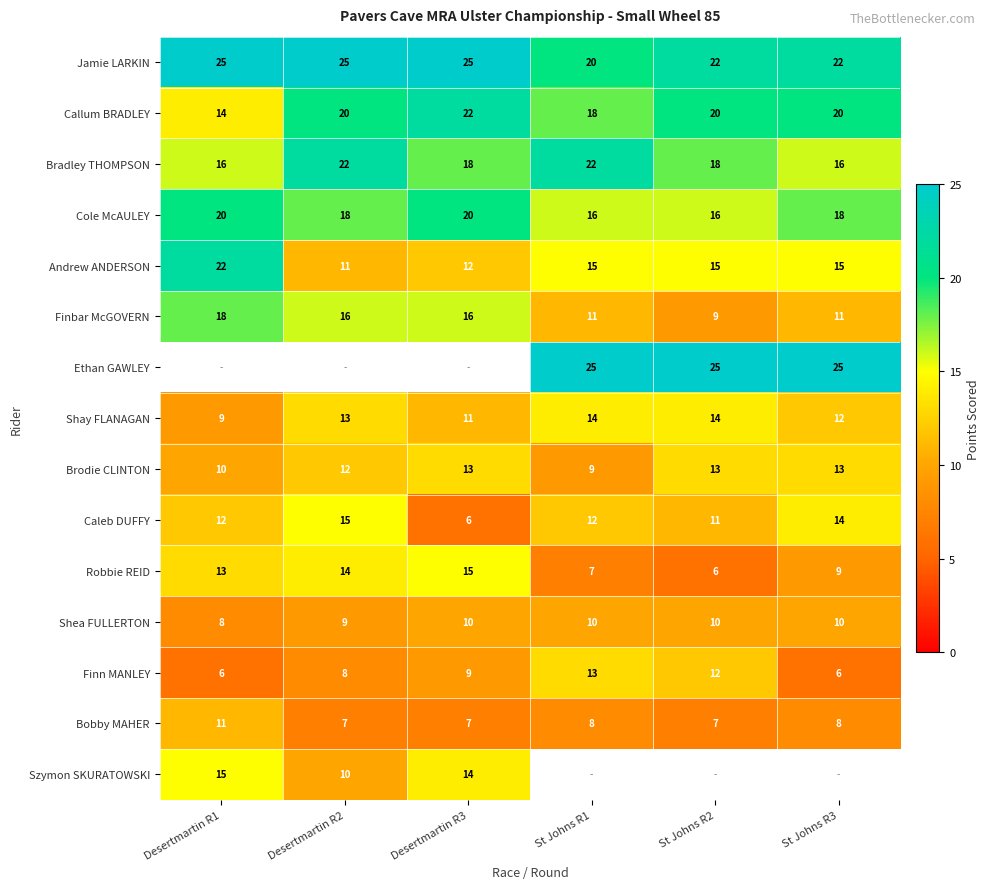

What is the difference between the maximum and minimum values in the Bobby MAHER series?

4